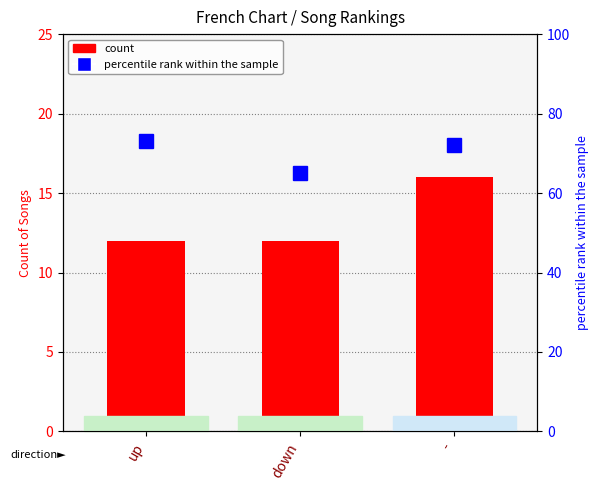

The value of count at down is 18. True or false?

False